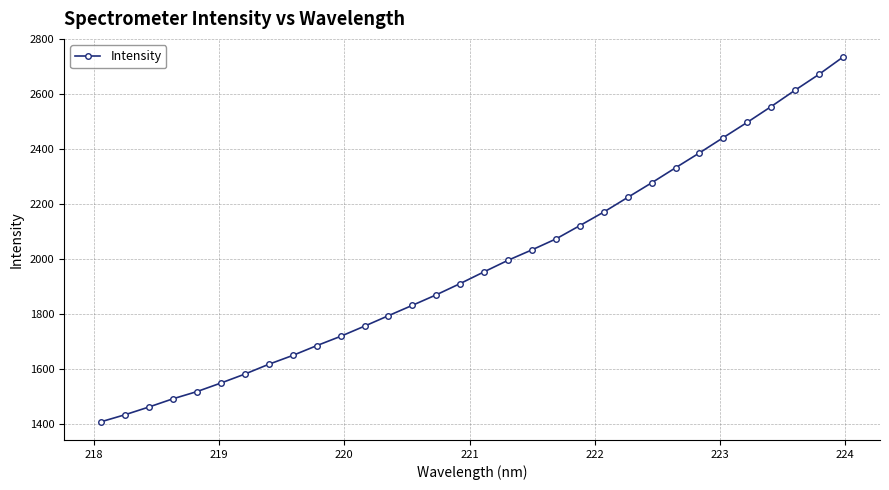

What is the minimum value shown in the chart?

1408.0